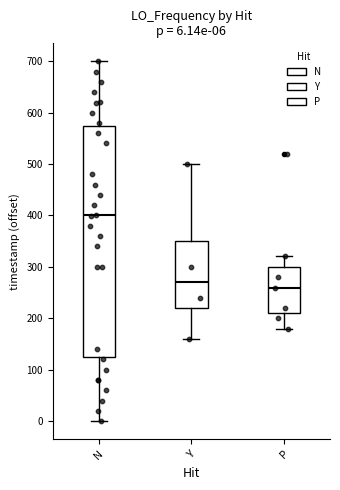

Which box is the tallest, from its lower edge to its upper edge?

N